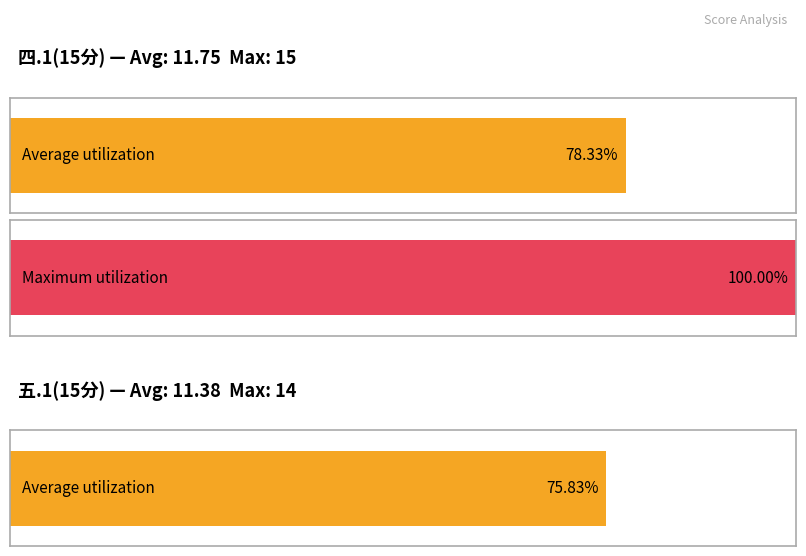

Rank the series by their average value, from highest to lowest.

四.1(15分), 五.1(15分)